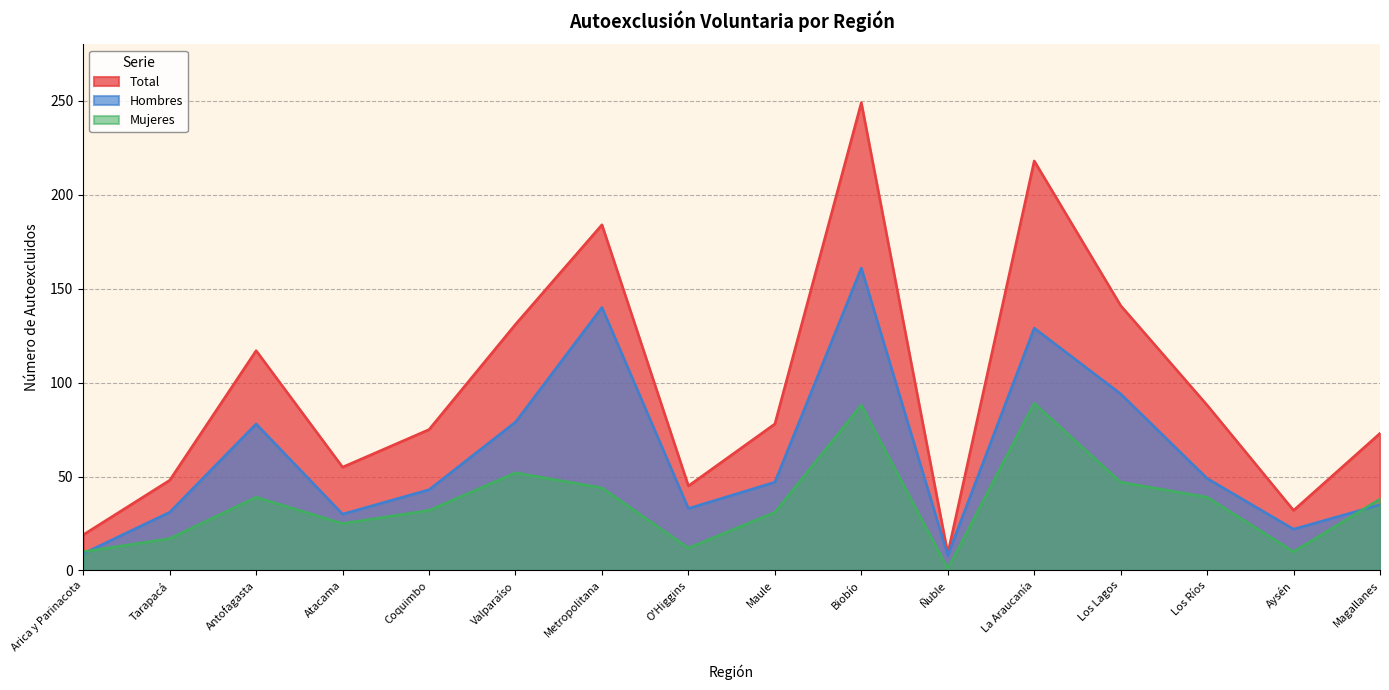

True or false: Total and Mujeres cross at least once.

False